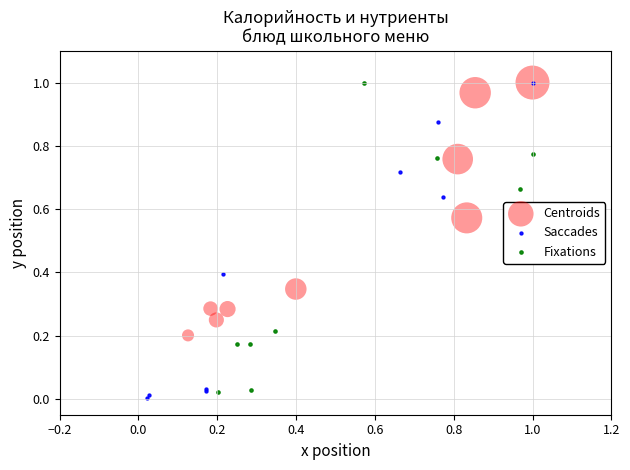

Which series has the largest Y range (max minus min)?

Saccades